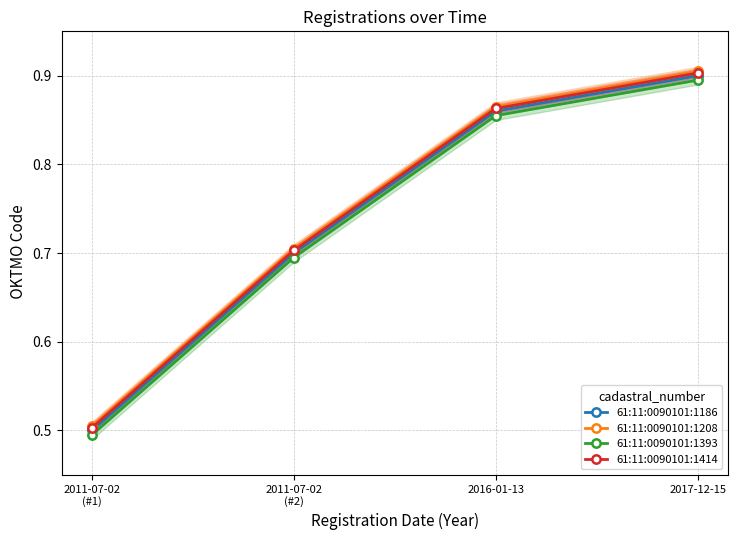

What is the label of the 3rd point from the left?

2016-01-13